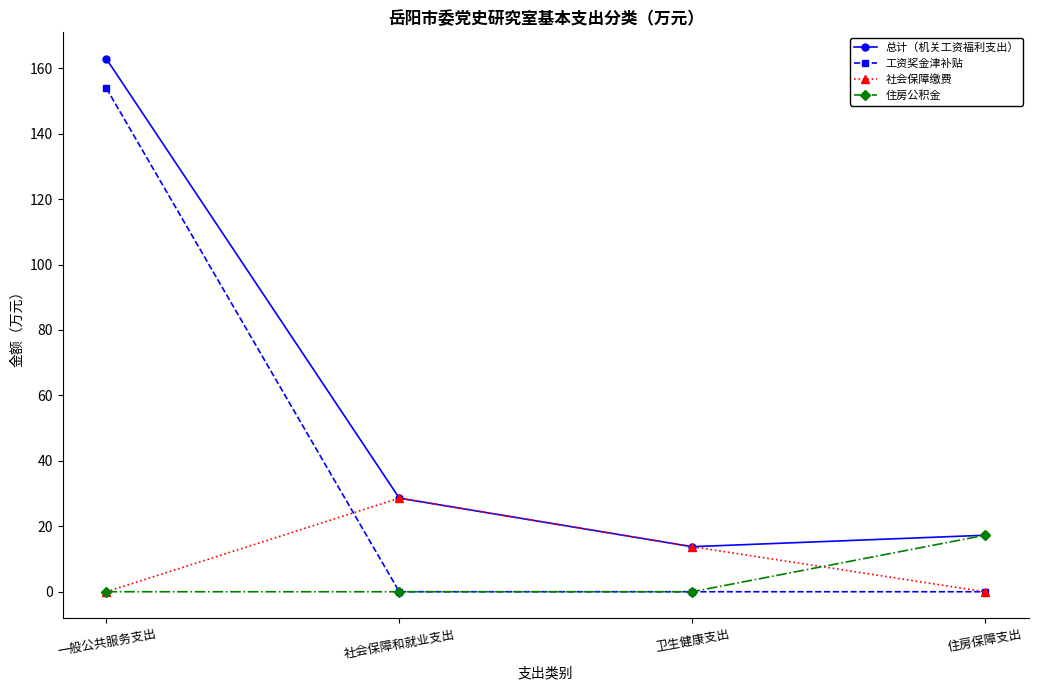

What is the minimum value for 总计（机关工资福利支出）?

13.8